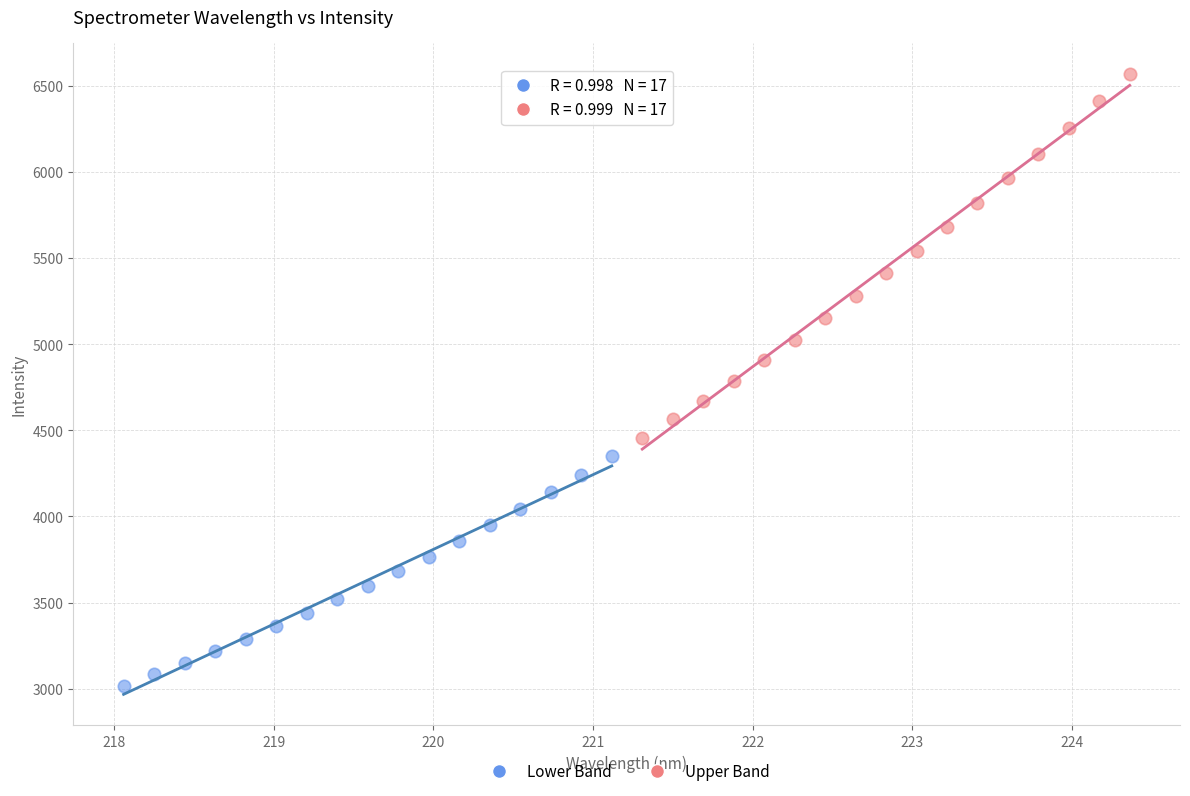

Which series reaches the minimum Y coordinate?

Lower Band